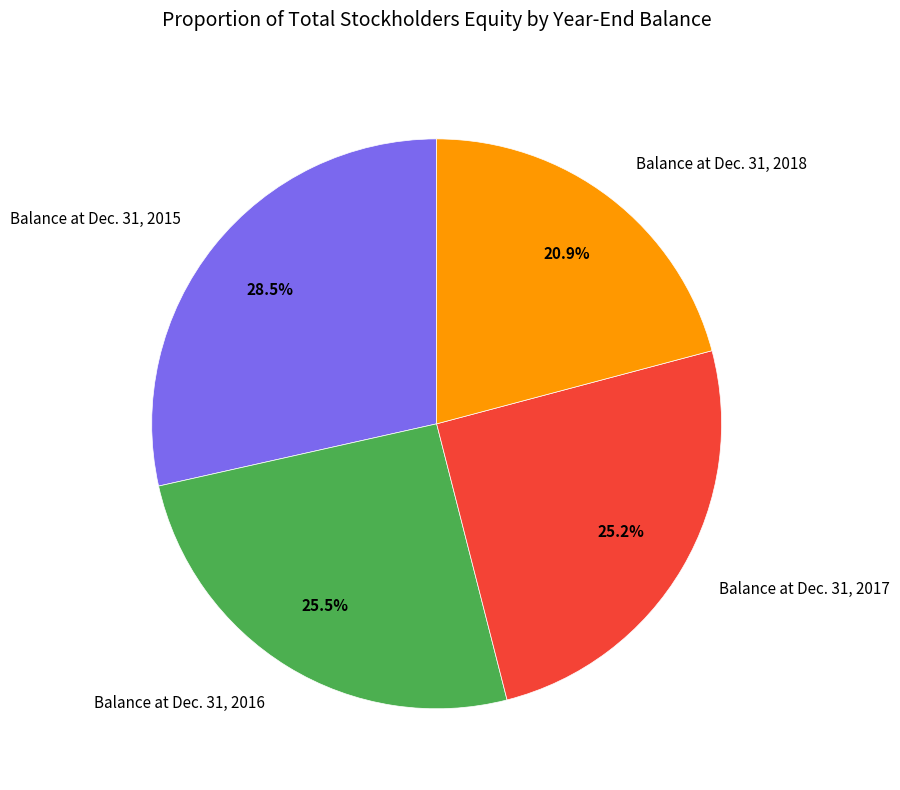

Which category has the biggest portion of the pie?

Balance at Dec. 31, 2015